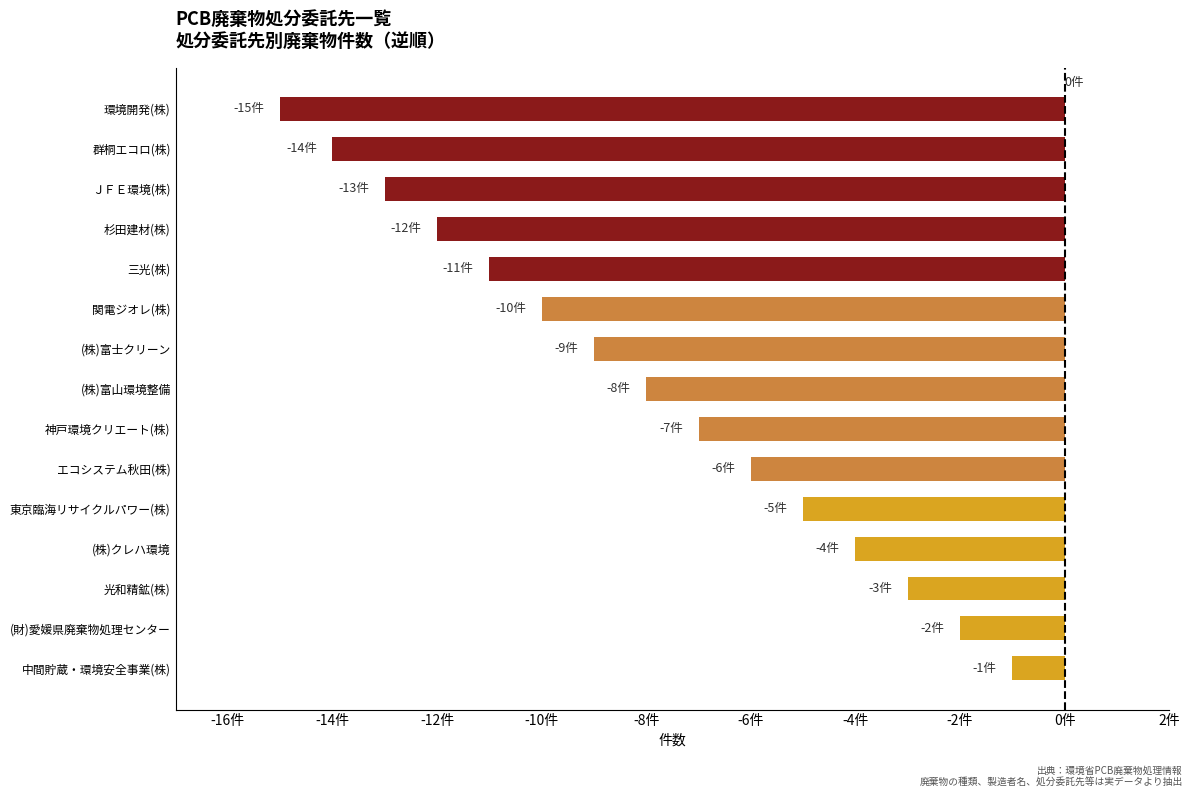

What is the greatest value displayed?

-1